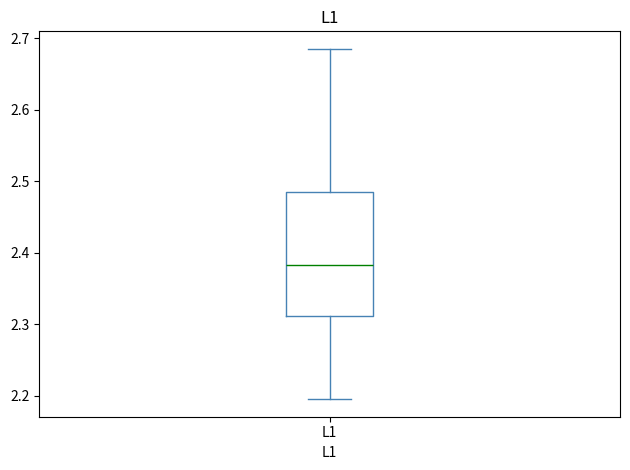

Where does the median line of the box for L1 sit on the y-axis? The values are not printed on the chart, so give them approximately, as read against the axis.

2.38